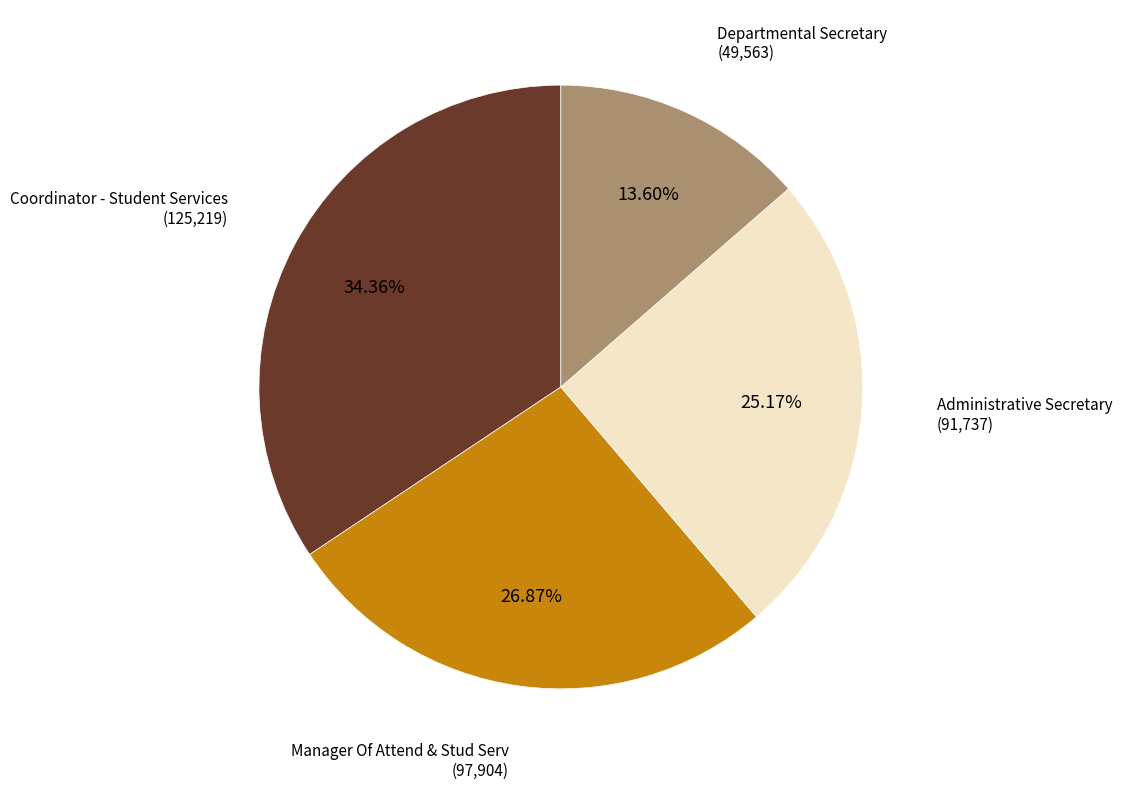

To the nearest percent, what is the average slice percentage?

25%